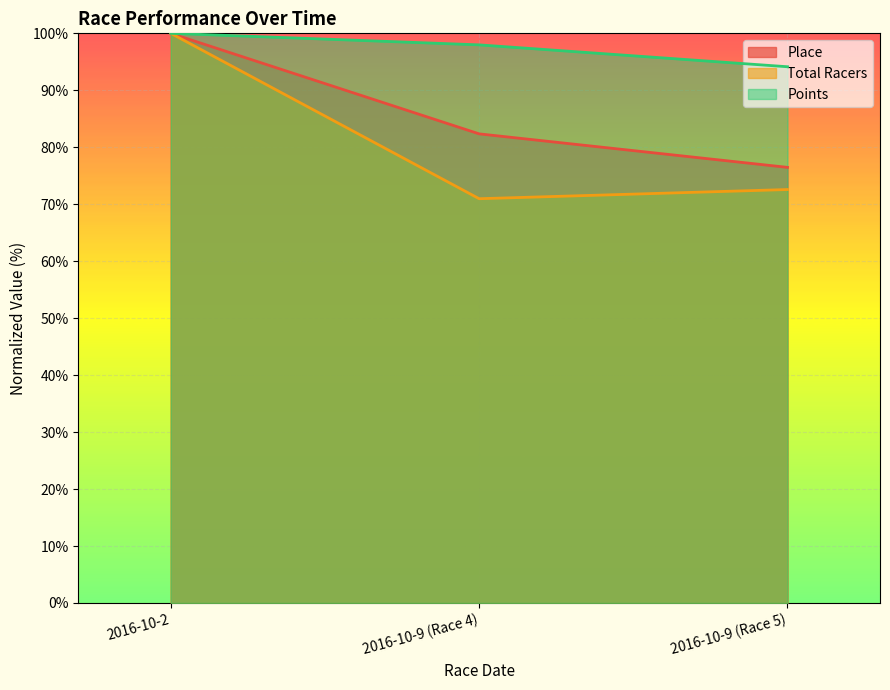

True or false: Total Racers has a value of 72.6 at 2016-10-9 (Race 5).

True